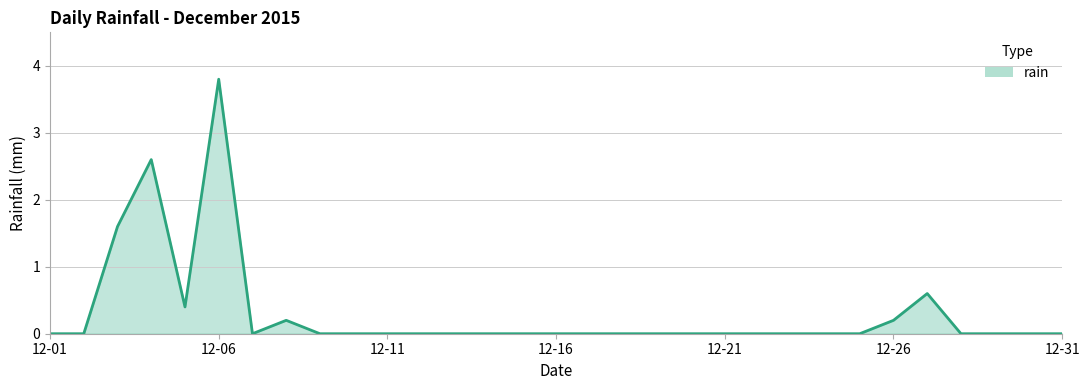

What is the difference between the maximum and minimum values?

3.8